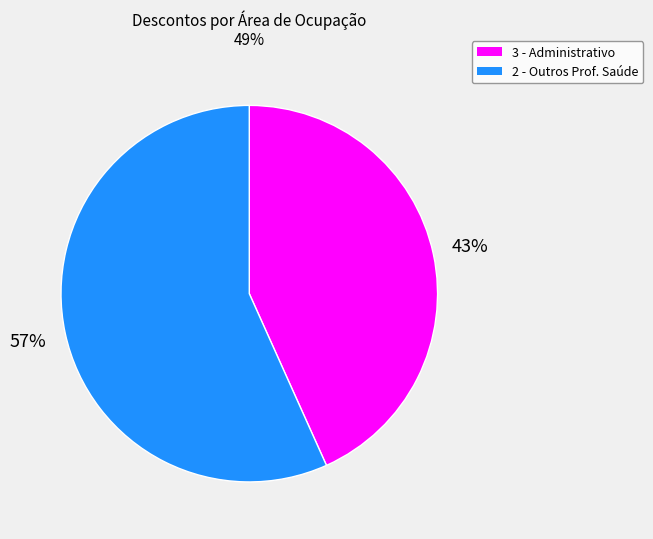

To the nearest percent, what is the average slice percentage?

50%